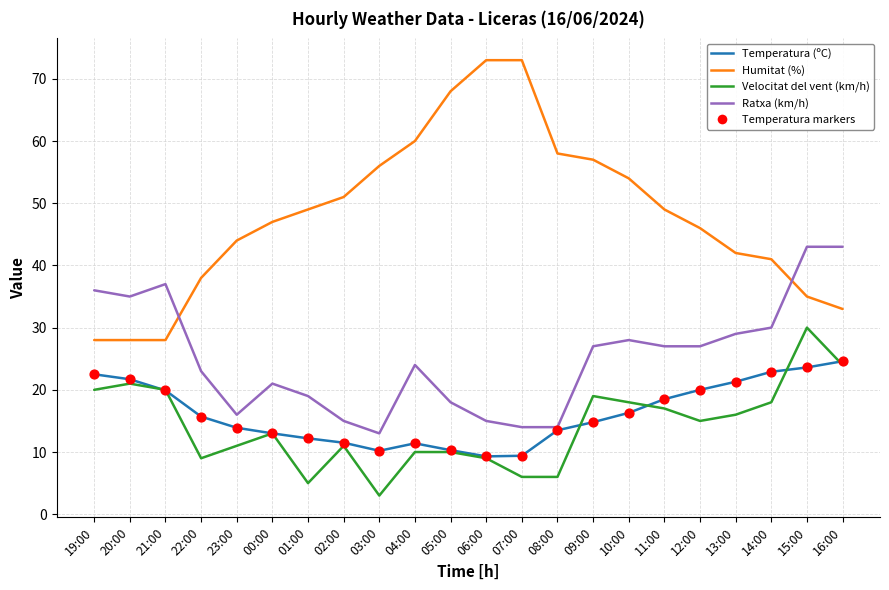

At how many categories does at least one series exceed 10?

22